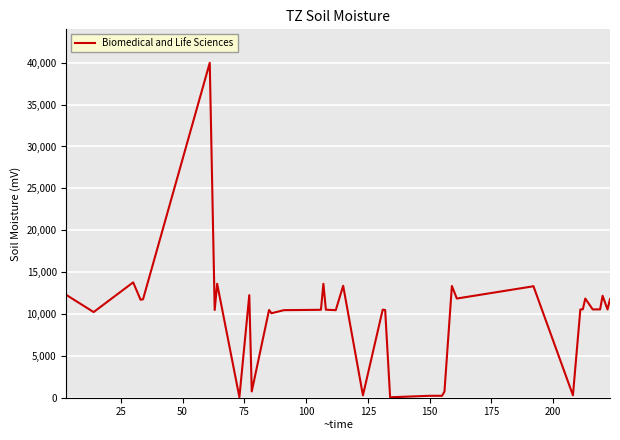

What is the difference between the maximum and minimum values?

39976